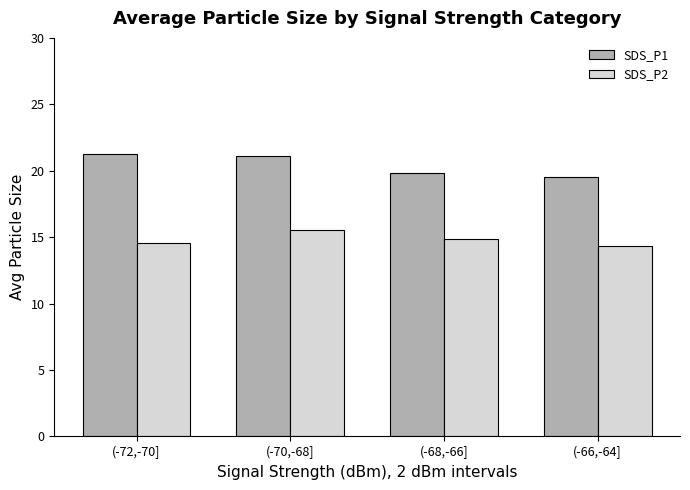

What value does the SDS_P1 series have at (-72,-70]?

21.2